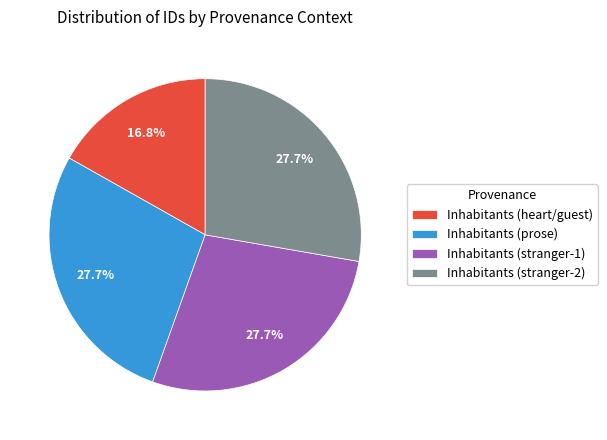

How many segments does this pie chart have?

4